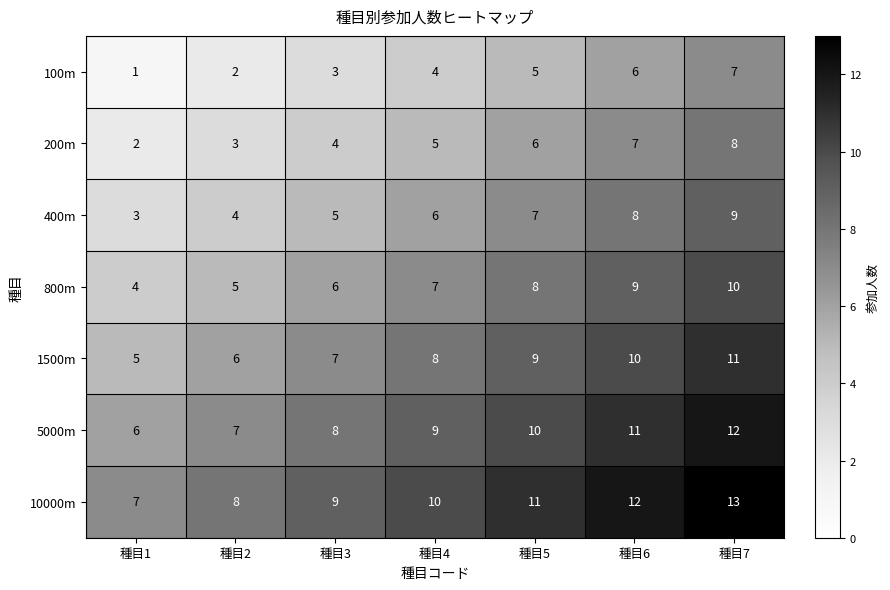

Where is 400m nearest to the value 6?

種目4